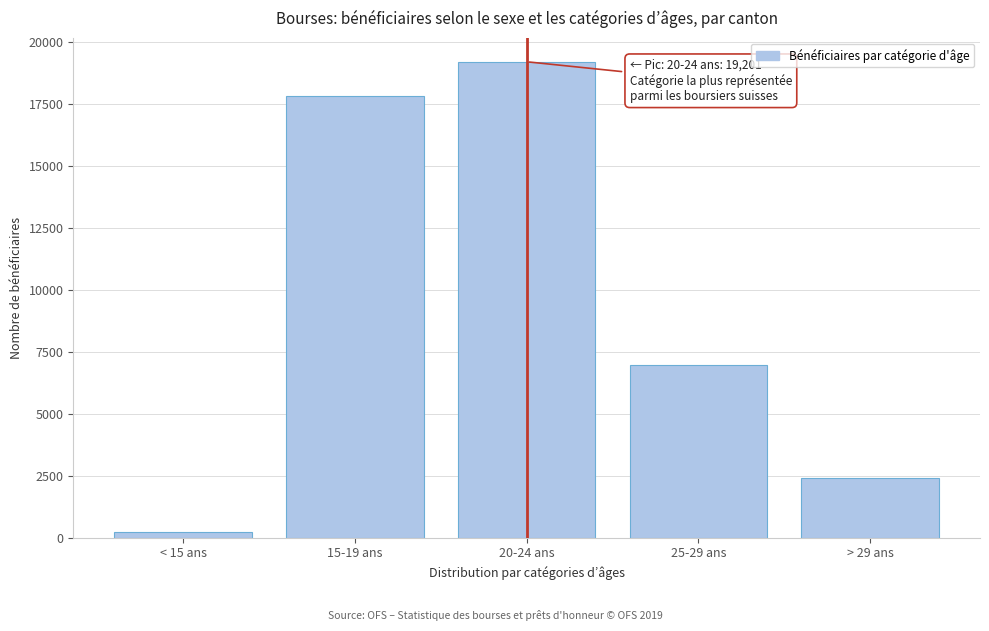

Reading right to left, extract all data points from this chart.

> 29 ans=2400	25-29 ans=6988	20-24 ans=19201	15-19 ans=17803	< 15 ans=216